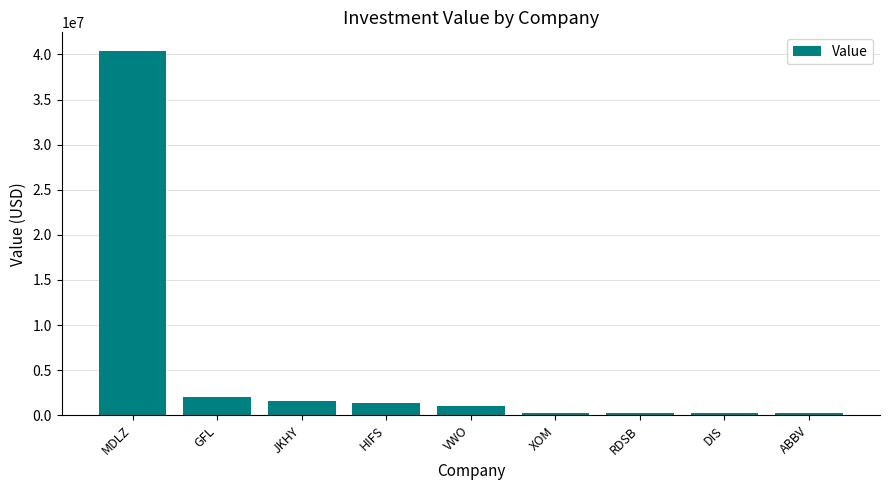

Are the bars grouped side by side (vs. stacked)?

No